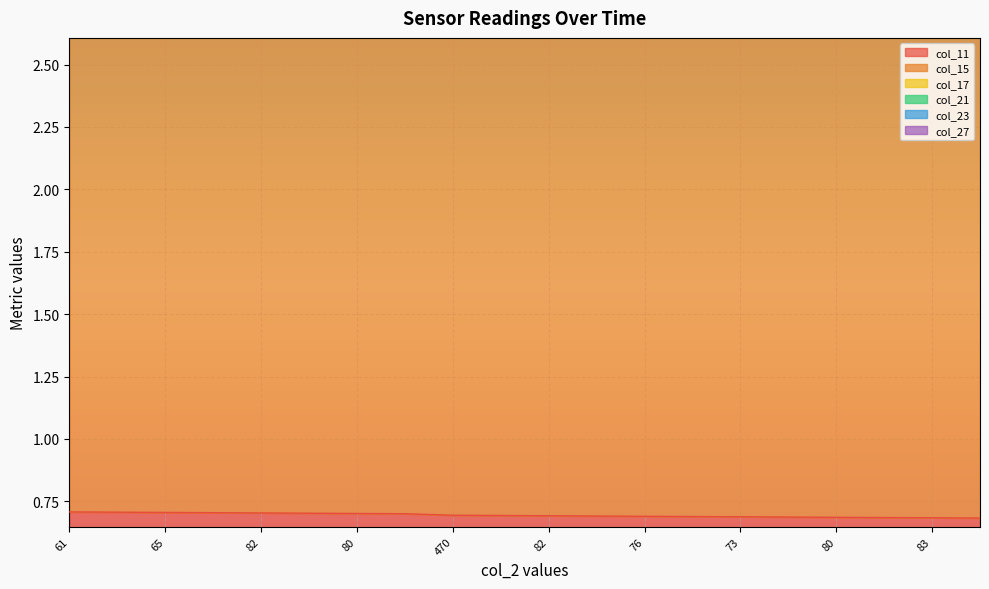

Is the value of col_17 at 64 greater than the value of col_27 at 73?

No